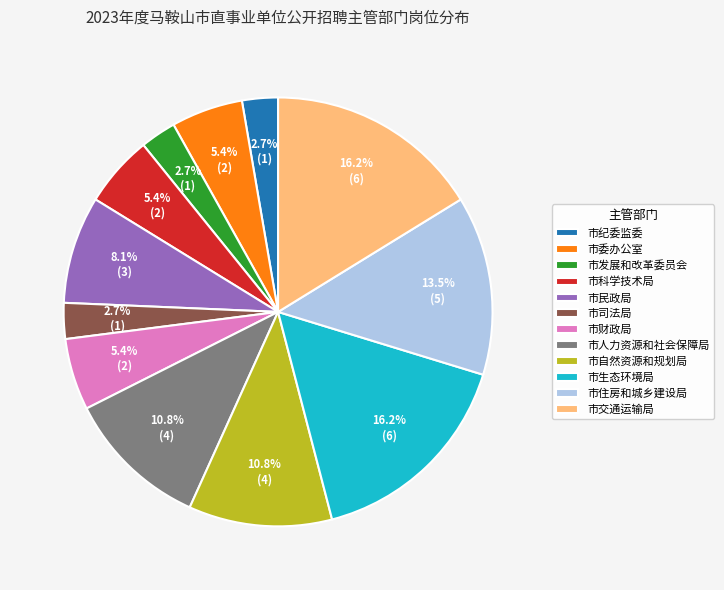

To the nearest percent, what is the difference between the largest and smallest slice percentages?

14%